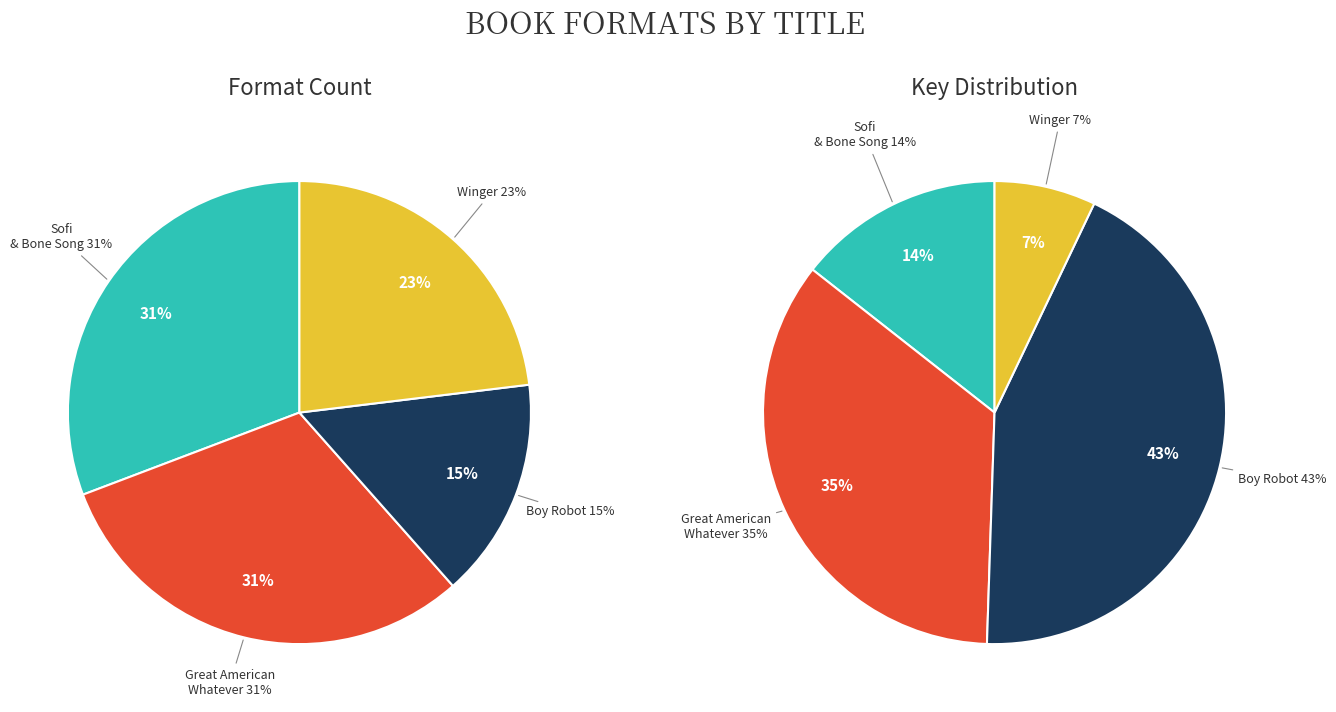

Which category has the smallest portion of the pie?

Winger